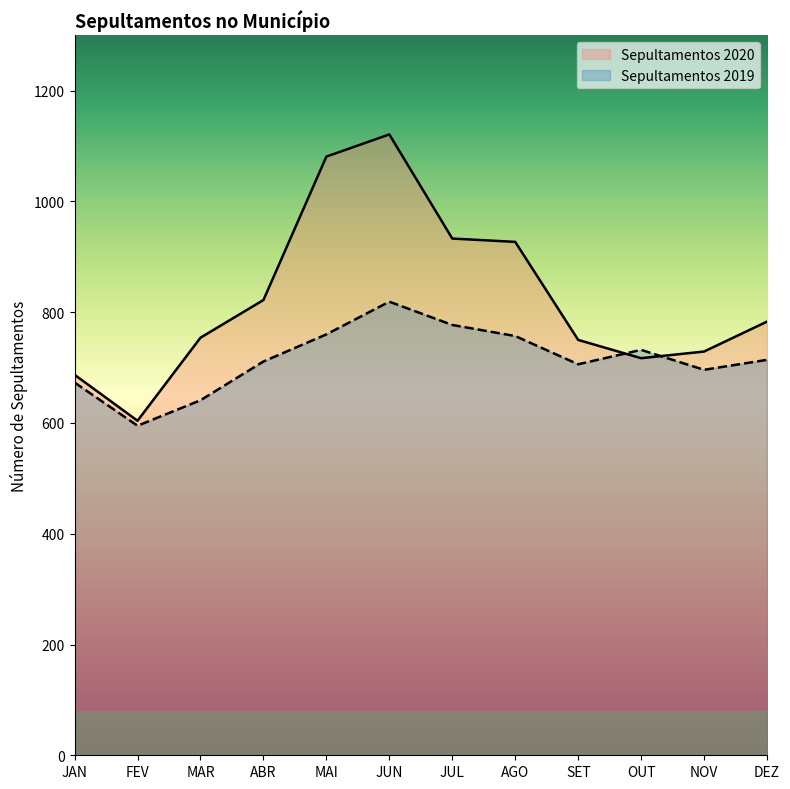

Rank the series at SET from lowest to highest value.

Sepultamentos 2019, Sepultamentos 2020